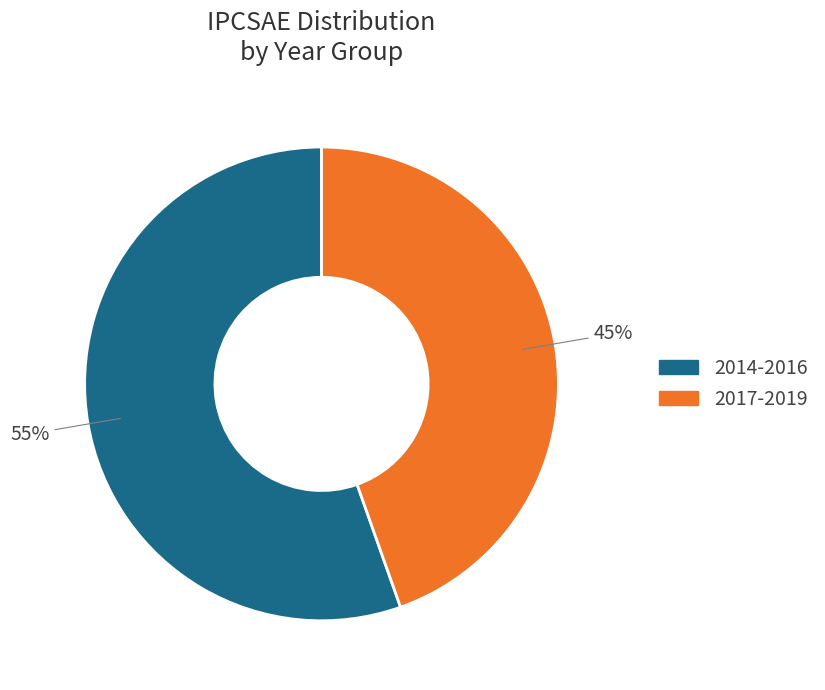

Is there a majority slice in this chart?

Yes